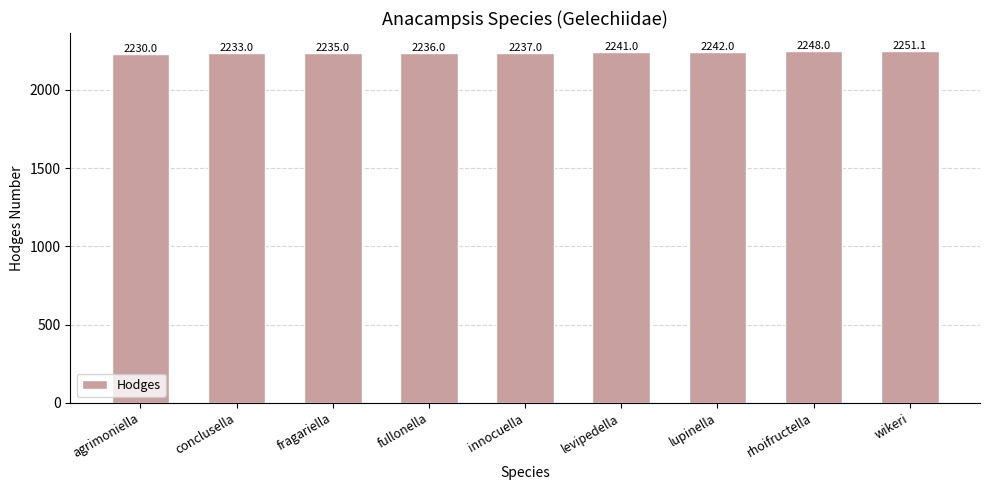

What is the value of the 3rd bar from the left?

2235.0